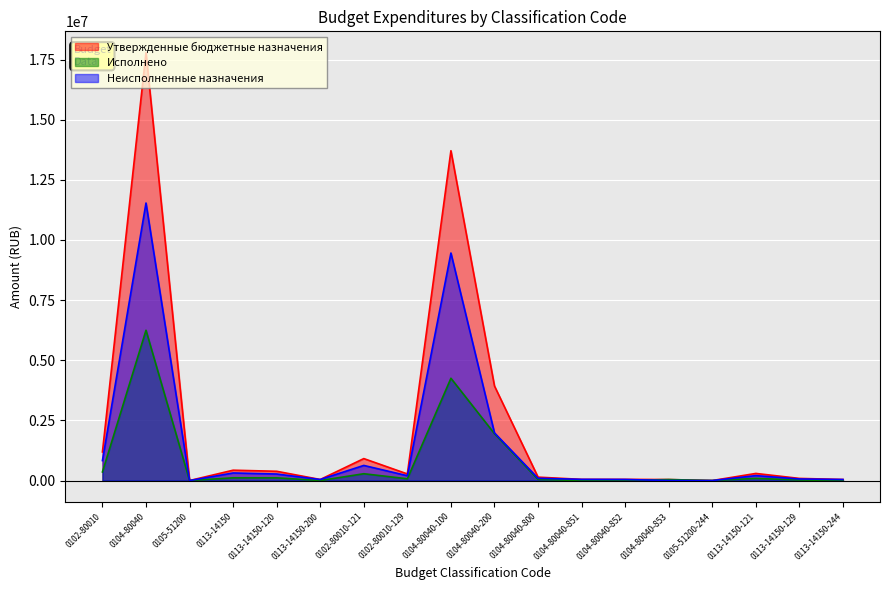

Where is Неисполненные назначения nearest to the value 5767360?

0104-80040-100